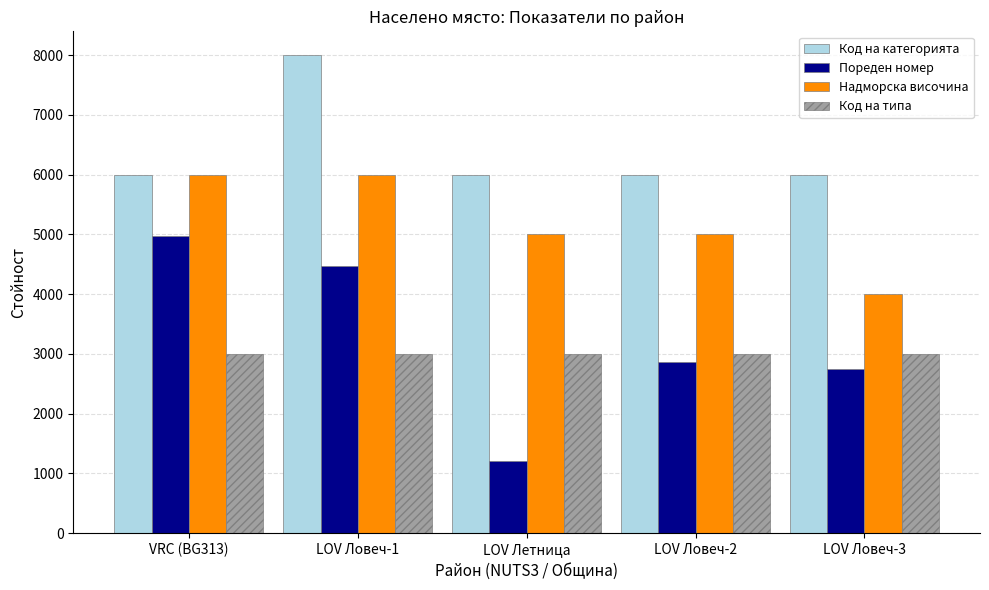

What is the sum of all Пореден номер values?

16264